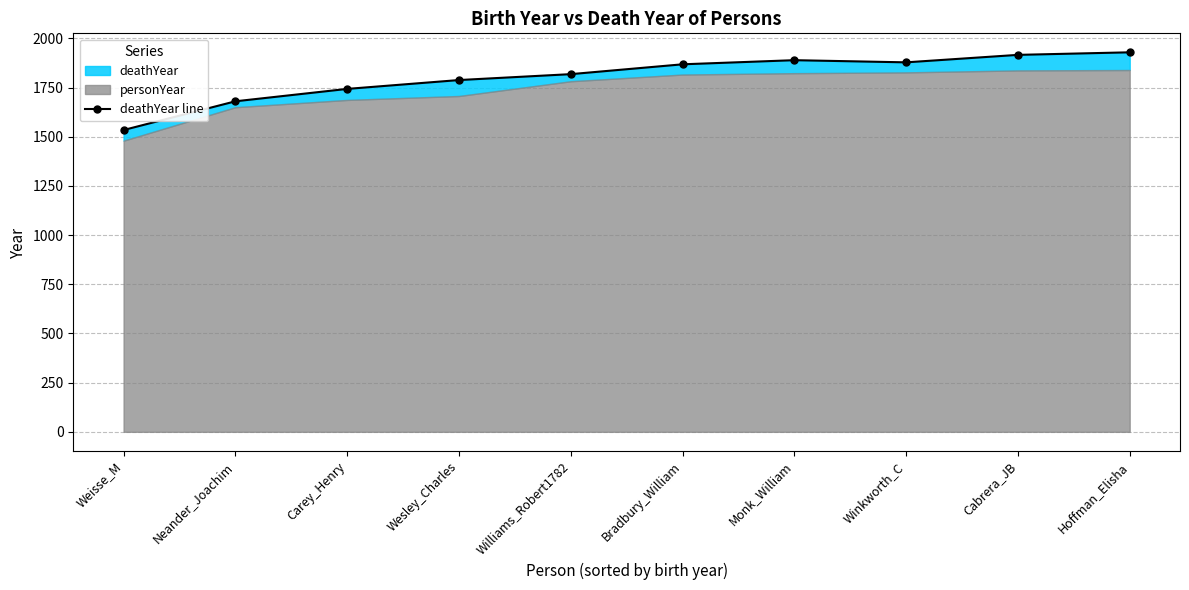

What is the average value?

1804